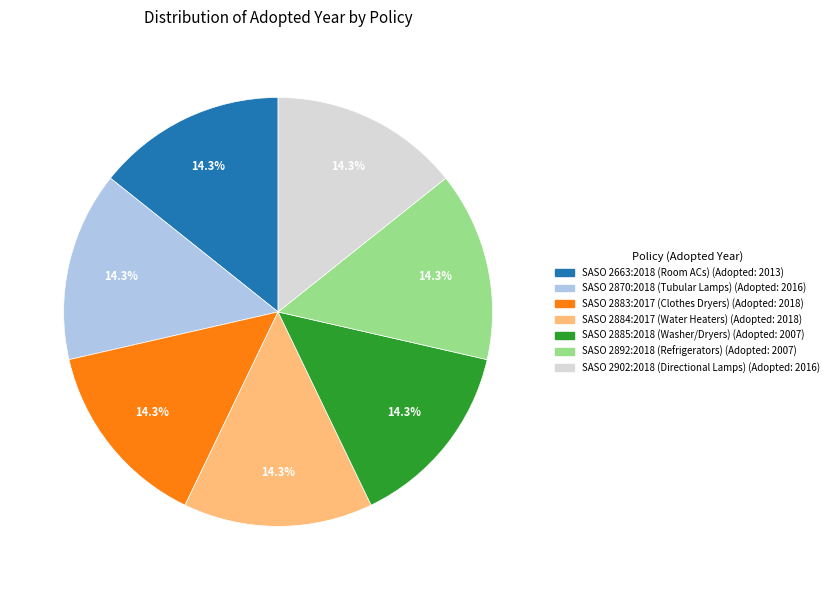

Does SASO 2892:2018 (Refrigerators) account for over 50% of the chart?

No